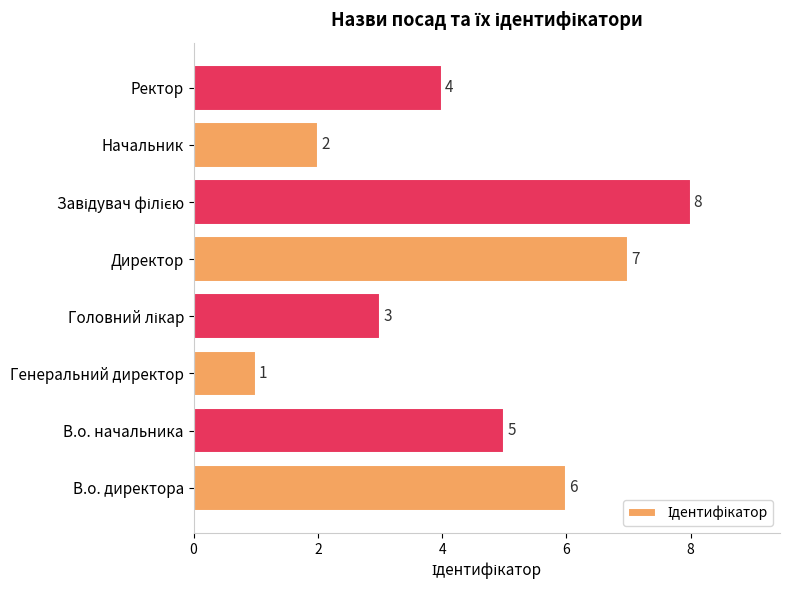

What is the greatest value displayed?

8